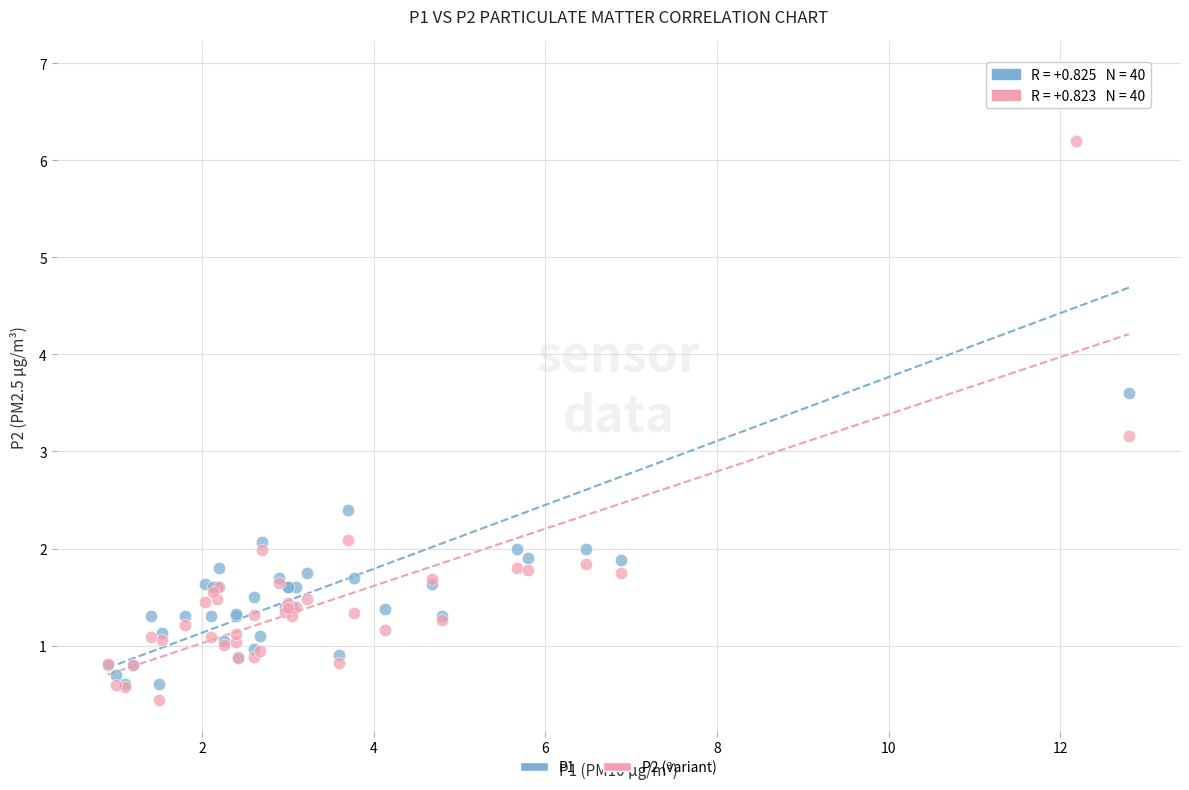

Across all series, what Y value is closest to 3?

3.2